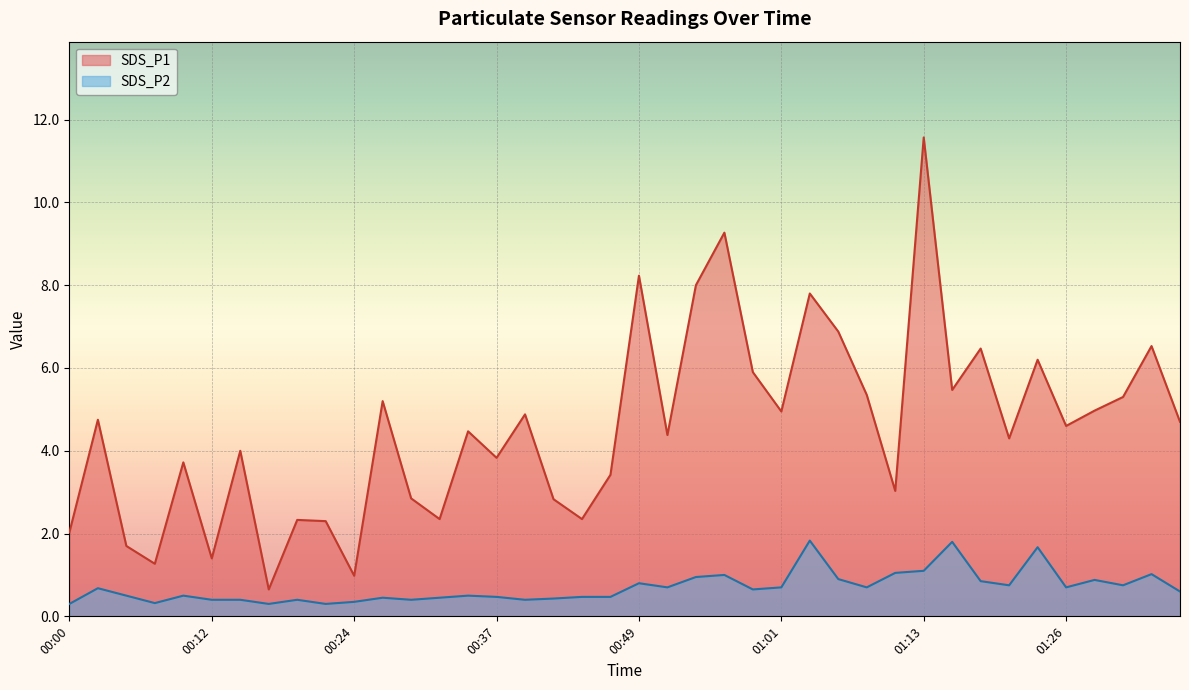

What is the difference between the maximum and minimum values in the SDS_P2 series?

1.5